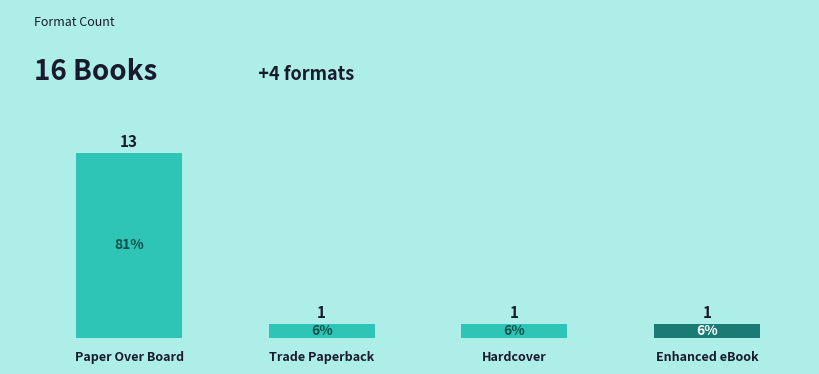

Are the bars grouped side by side (vs. stacked)?

No